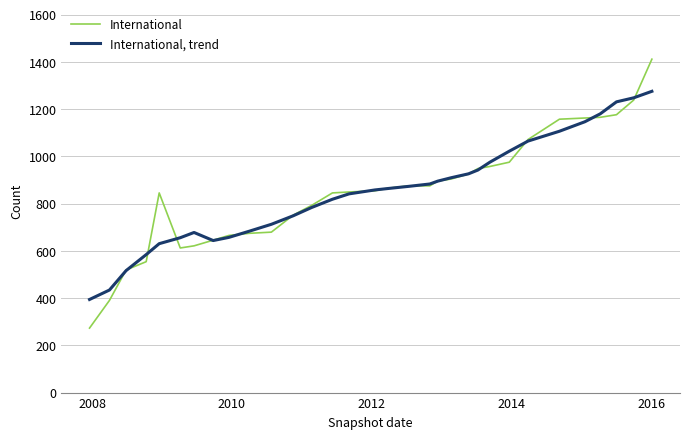

What is the highest value of the International, trend series?

1275.0